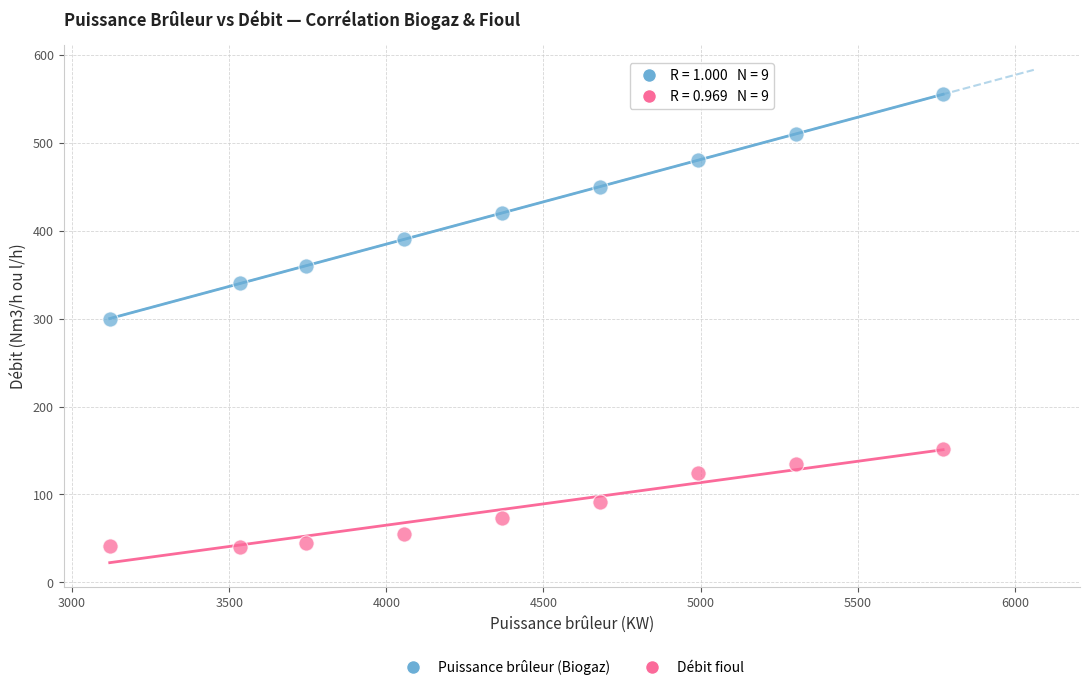

In the Puissance brûleur (Biogaz) series, what Y value is closest to 427?

420